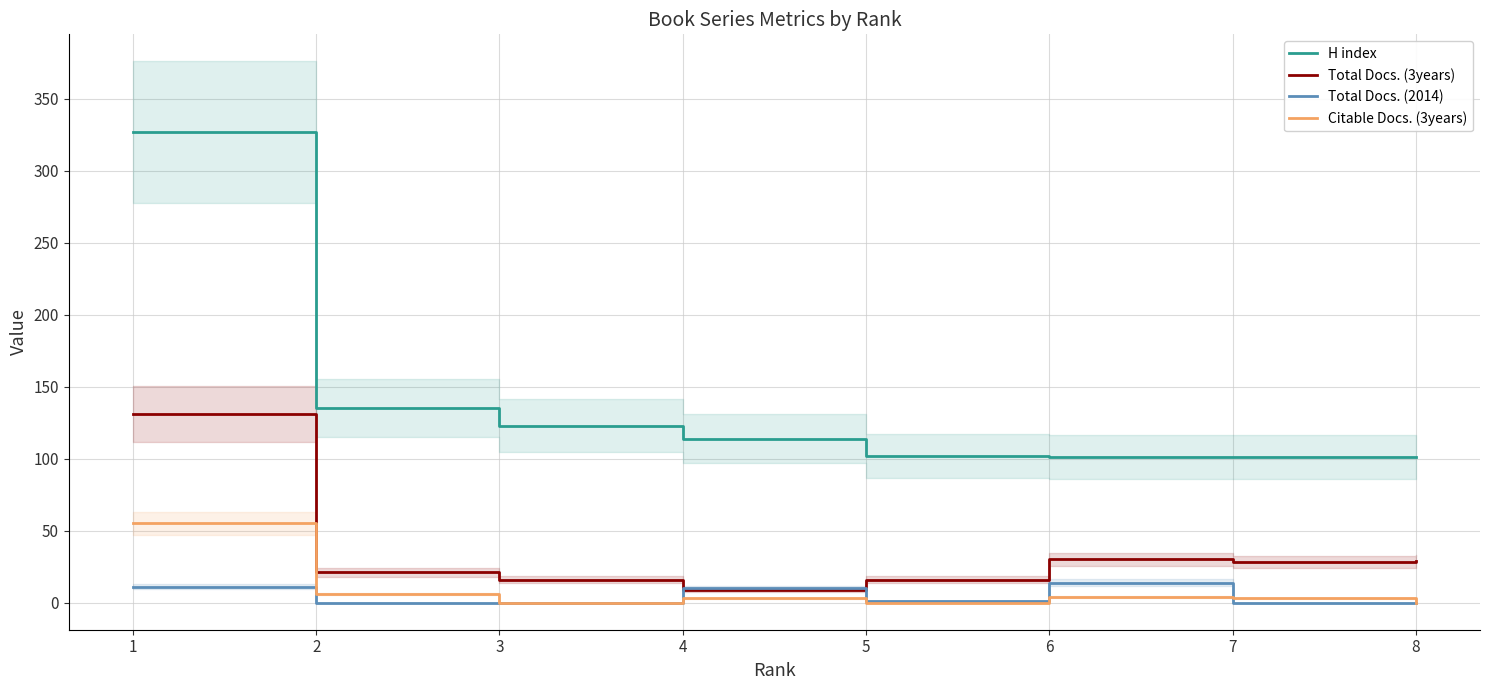

What is the sum of the Total Docs. (3years) values at 1 and 5?

147